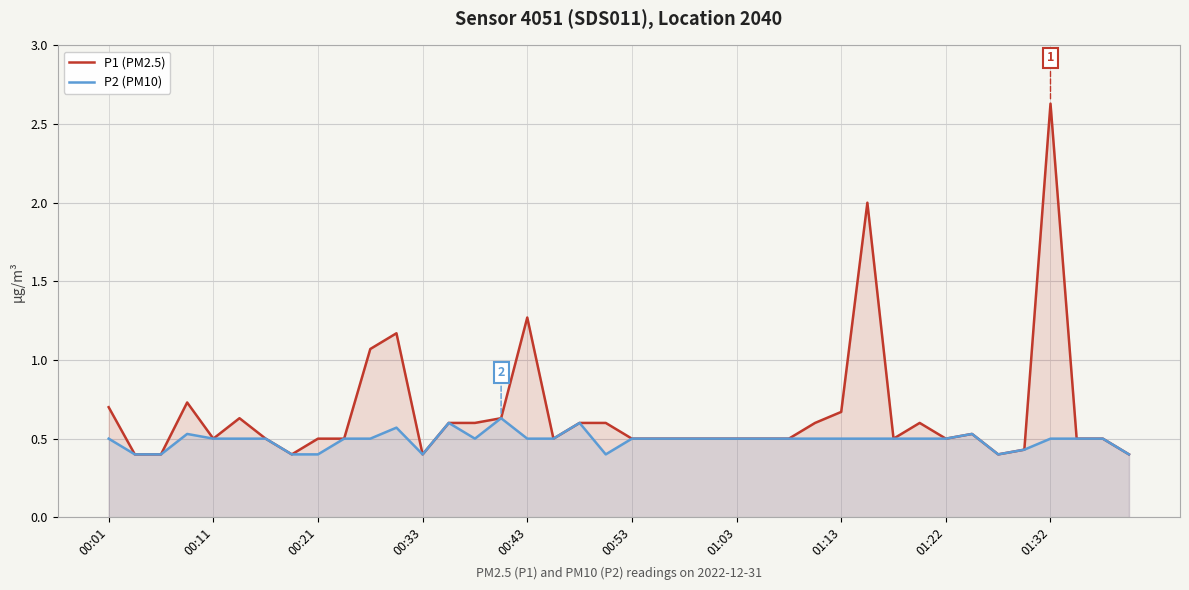

Which series has the largest total across all categories?

P1 (PM2.5)